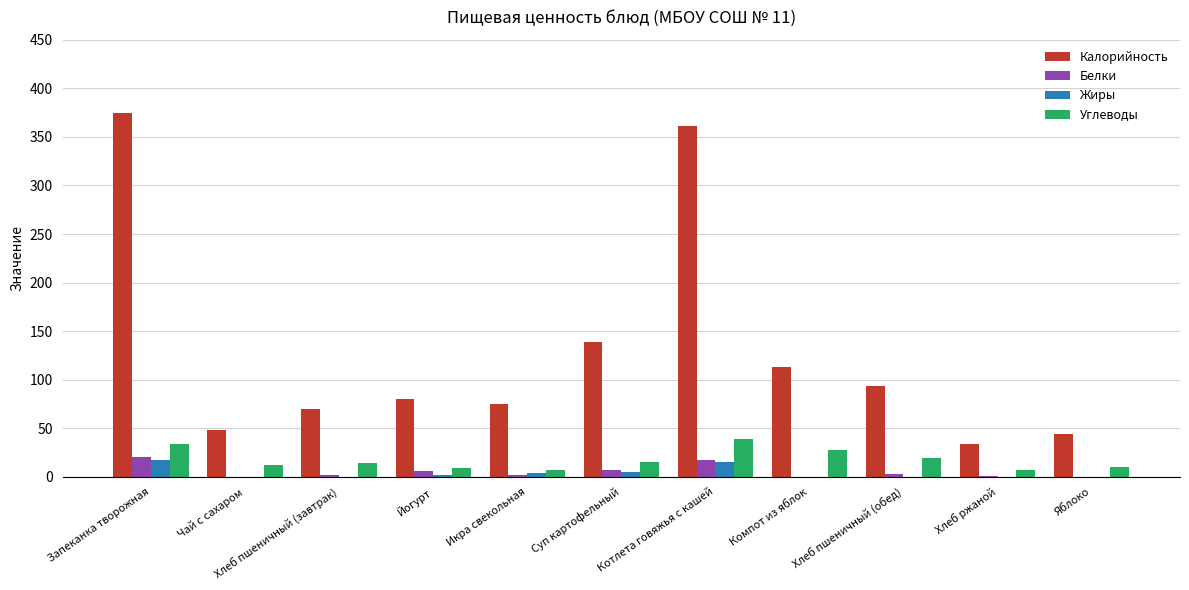

What is the sum of all Калорийность values?

1434.2